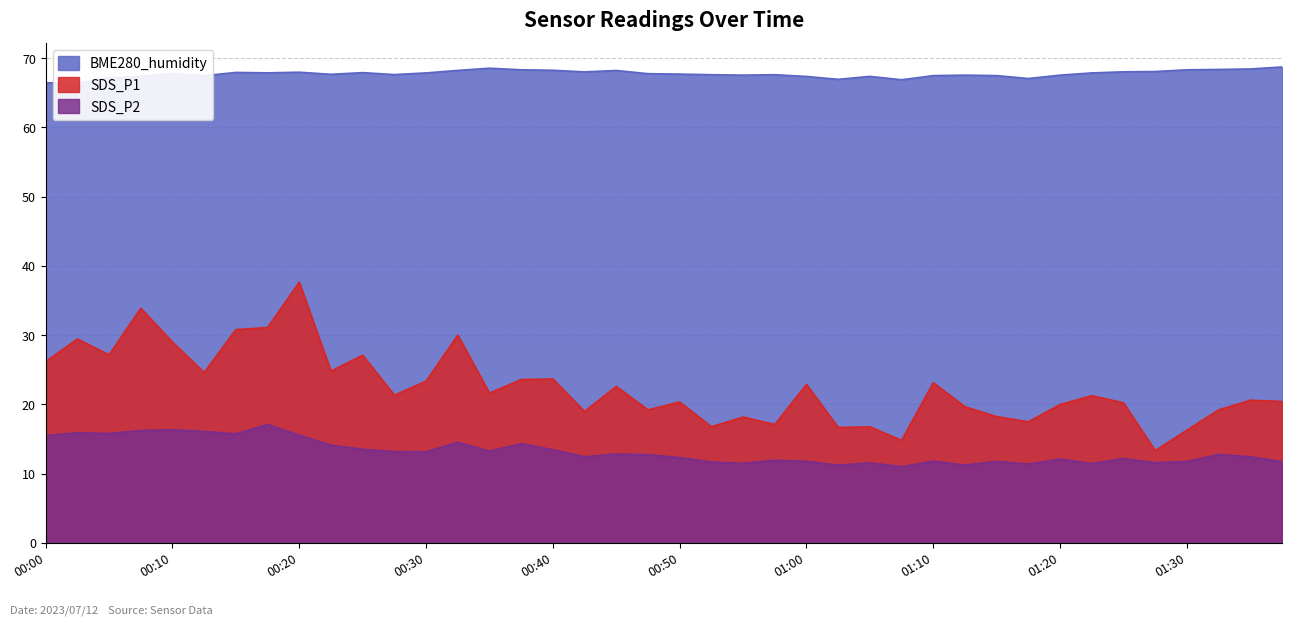

The value of SDS_P1 at 00:45 is 22.6. True or false?

True